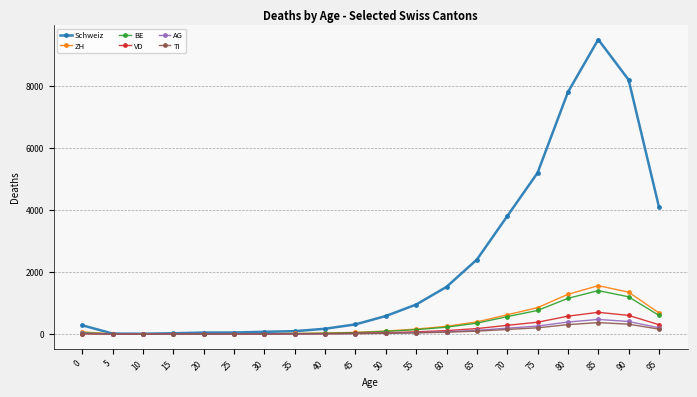

The value of Schweiz at 90 is 10873. True or false?

False